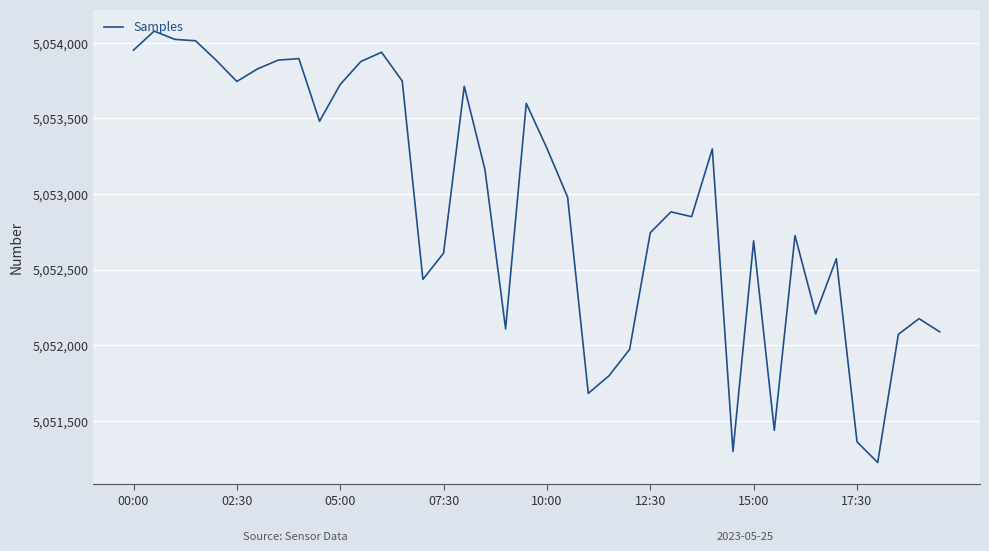

What is the smallest value displayed?

5051225